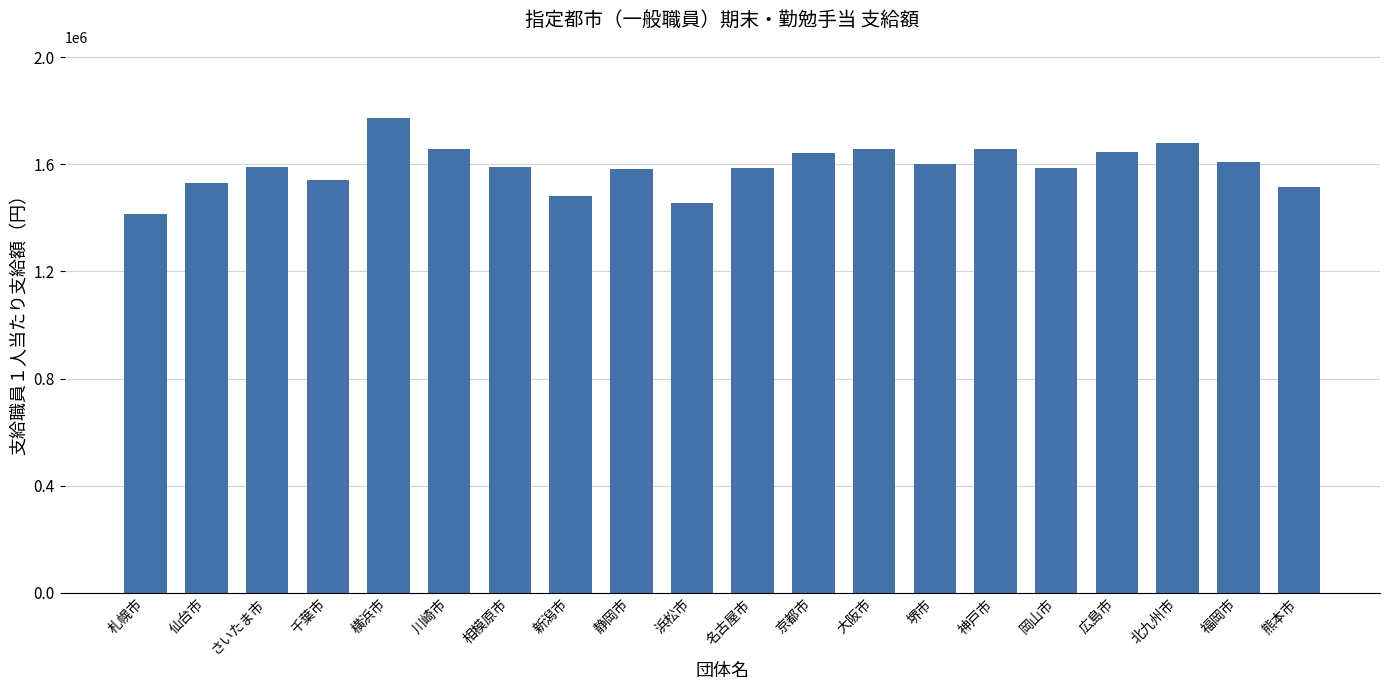

Which category has the lowest value across all series?

札幌市